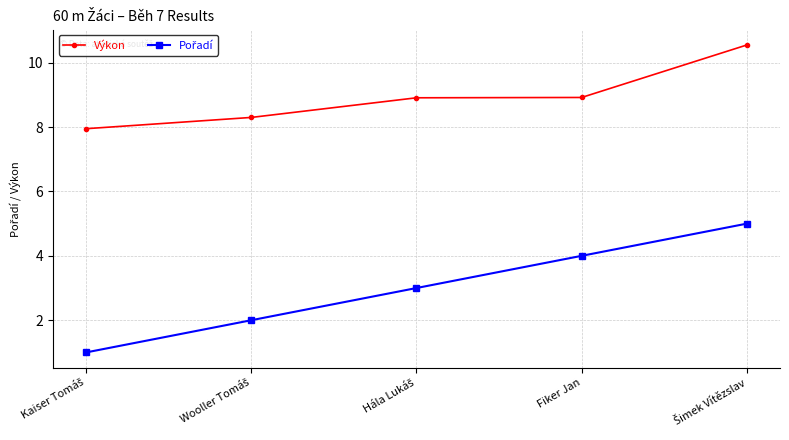

What is the lowest value of the Výkon series?

8.0